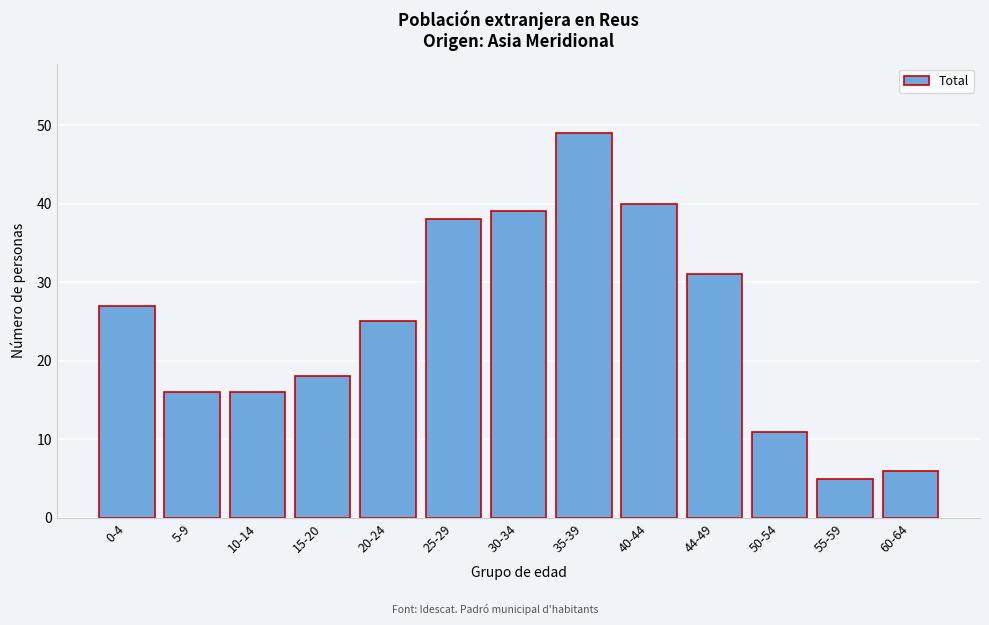

Reading left to right, what are all the values shown in this chart?

0-4=27	5-9=16	10-14=16	15-20=18	20-24=25	25-29=38	30-34=39	35-39=49	40-44=40	44-49=31	50-54=11	55-59=5	60-64=6